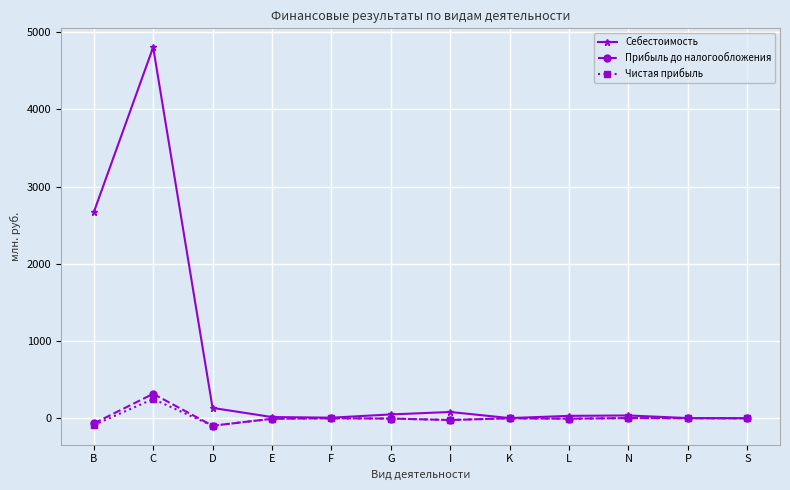

What is the label of the 11th point from the left?

P